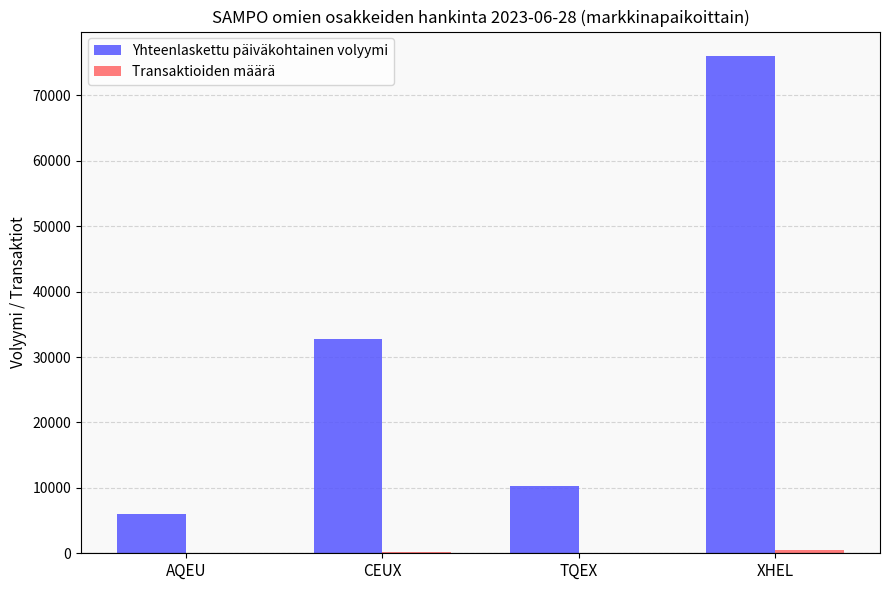

Count the number of categories in the chart.

4